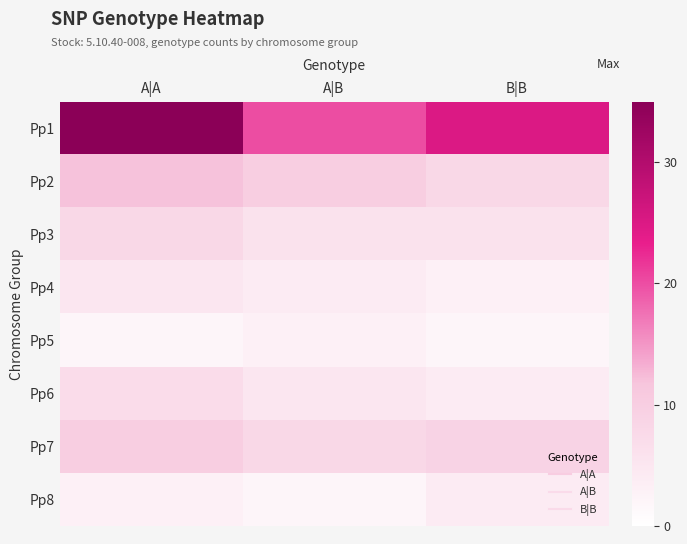

What is the total value across all series at A|A?

82